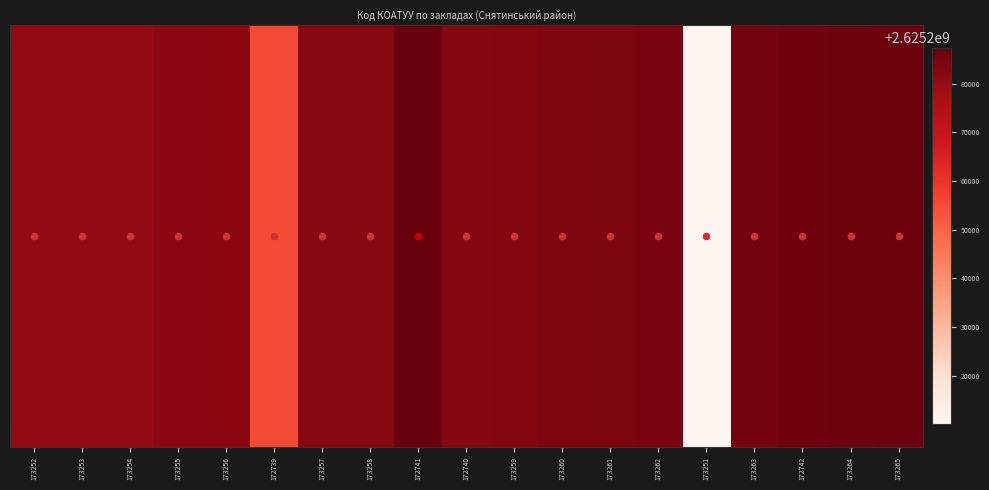

Which label corresponds to the smallest value in the chart?

173251